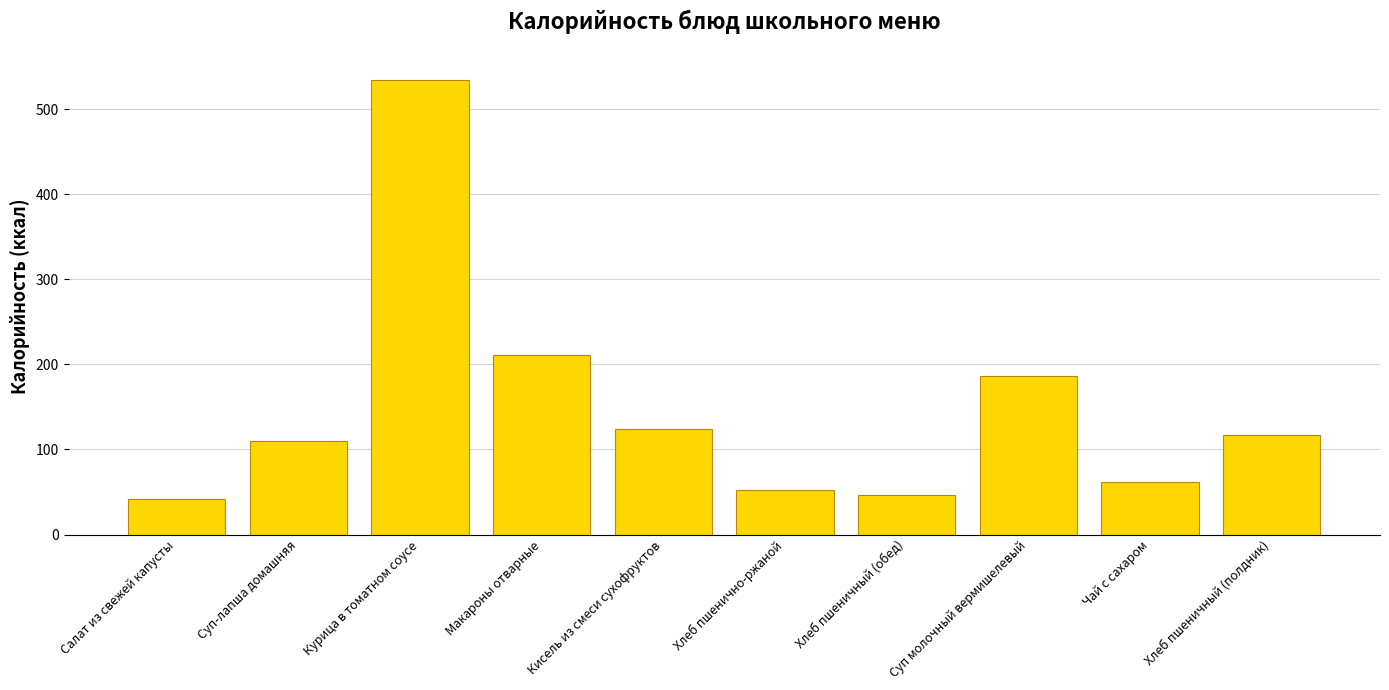

Rank the categories by value from highest to lowest.

Курица в томатном соусе, Макароны отварные, Суп молочный вермишелевый, Кисель из смеси сухофруктов, Хлеб пшеничный (полдник), Суп-лапша домашняя, Чай с сахаром, Хлеб пшенично-ржаной, Хлеб пшеничный (обед), Салат из свежей капусты